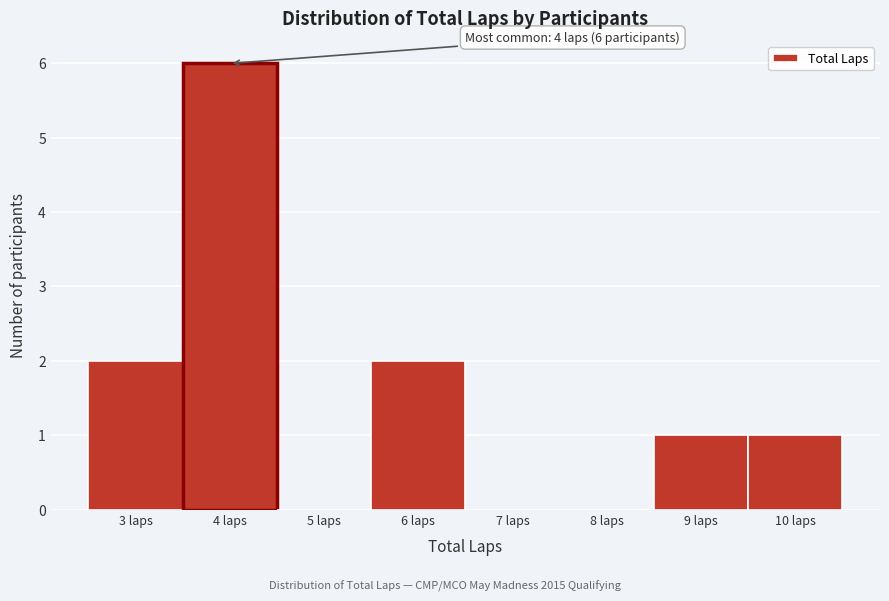

Over which range of the x-axis is the bar tallest?

3.5 to 4.5